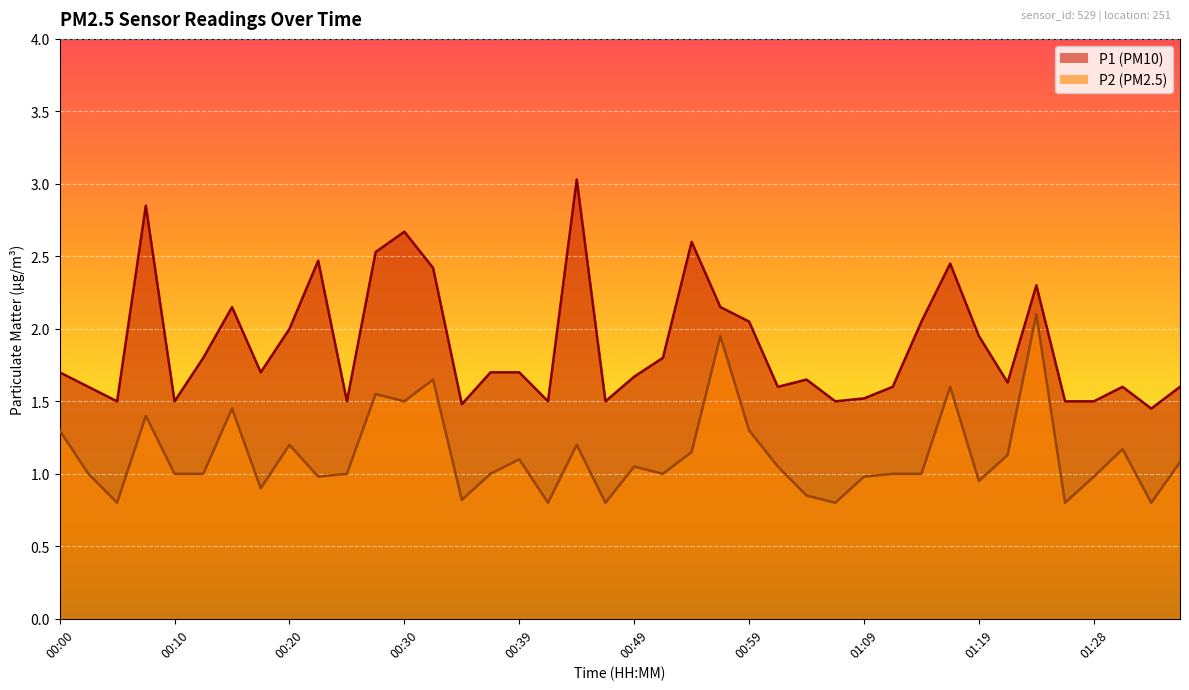

At which category is the sum across all series the highest?

01:23